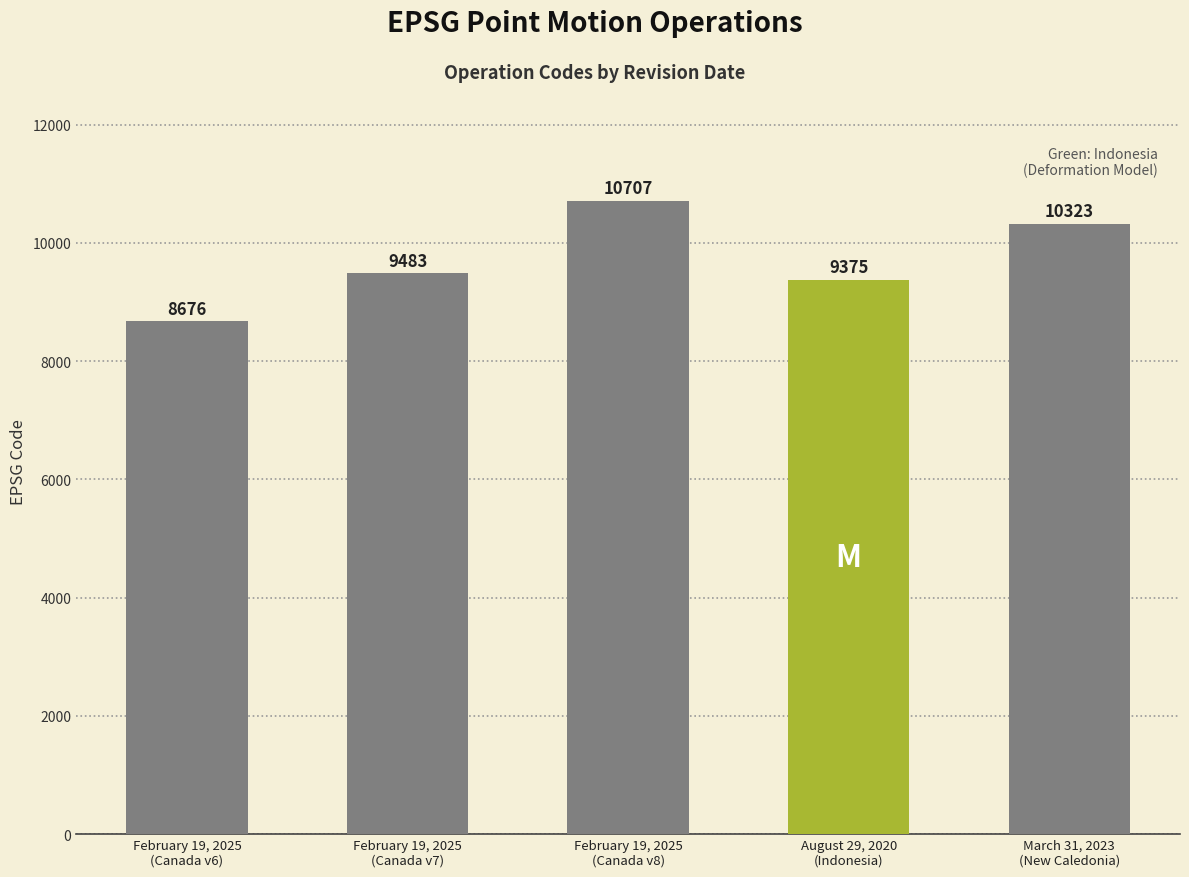

At which label does the data first exceed 9483?

February 19, 2025
(Canada v8)